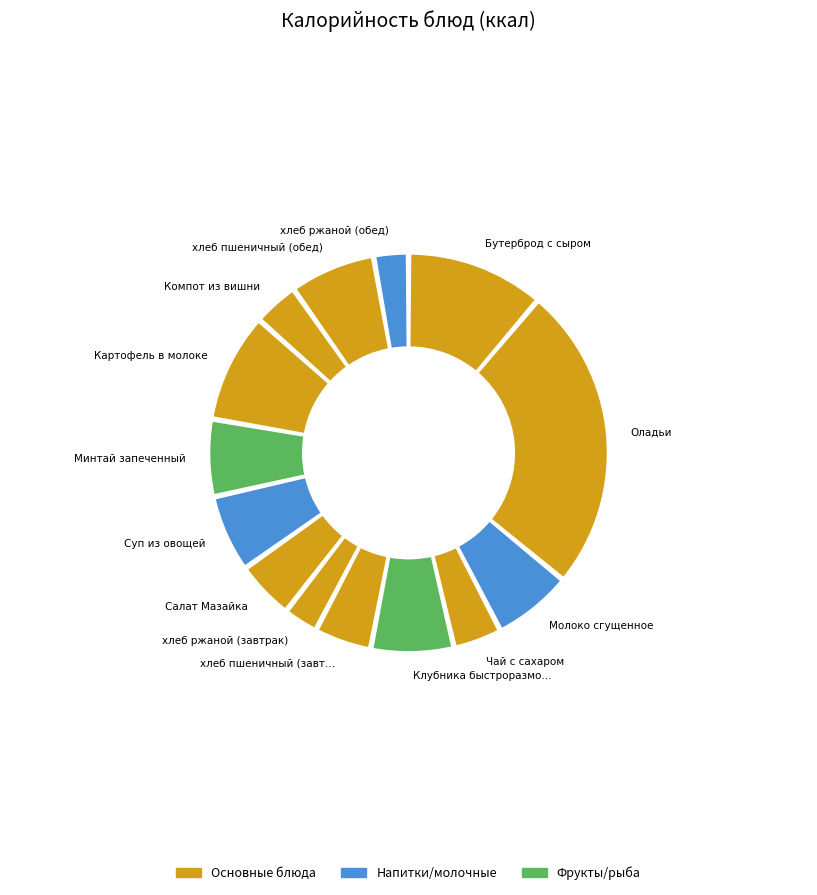

What percentage do Суп из овощей and Салат Мазайка together represent?

11.0%